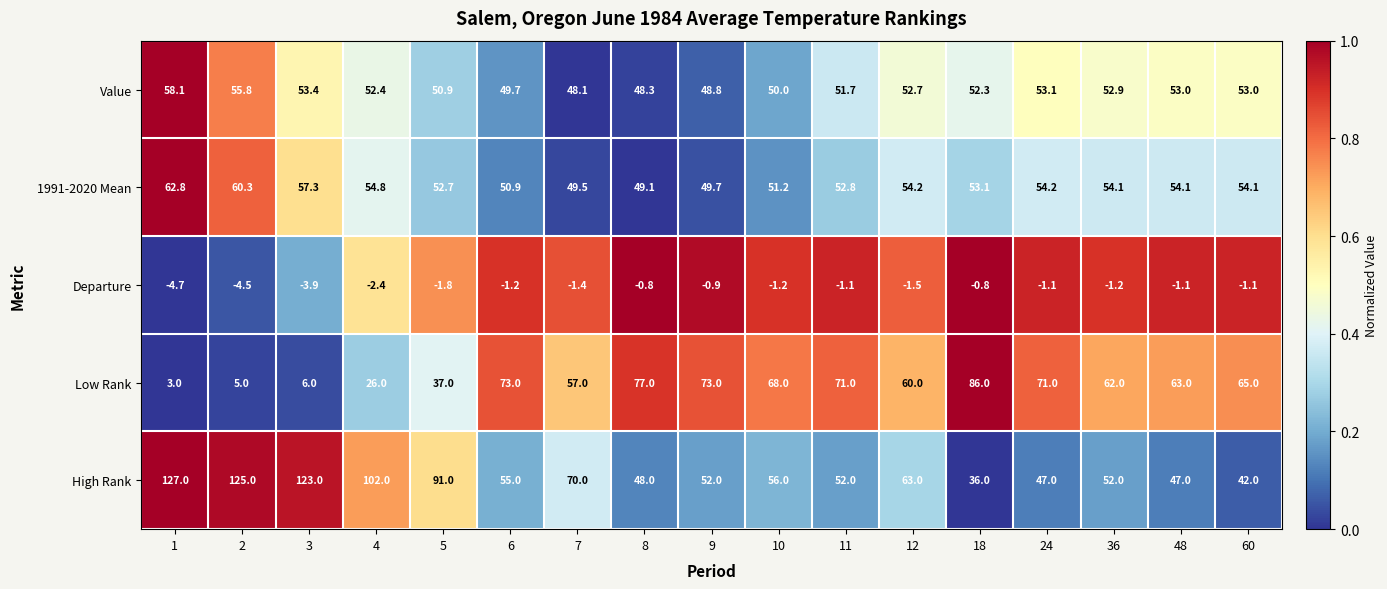

Which series has the largest total across all categories?

High Rank